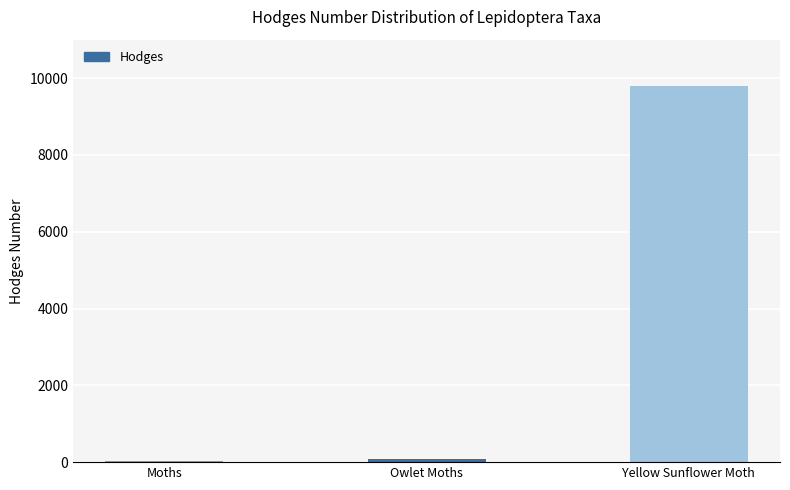

Where does the data first go above 93?

Owlet Moths